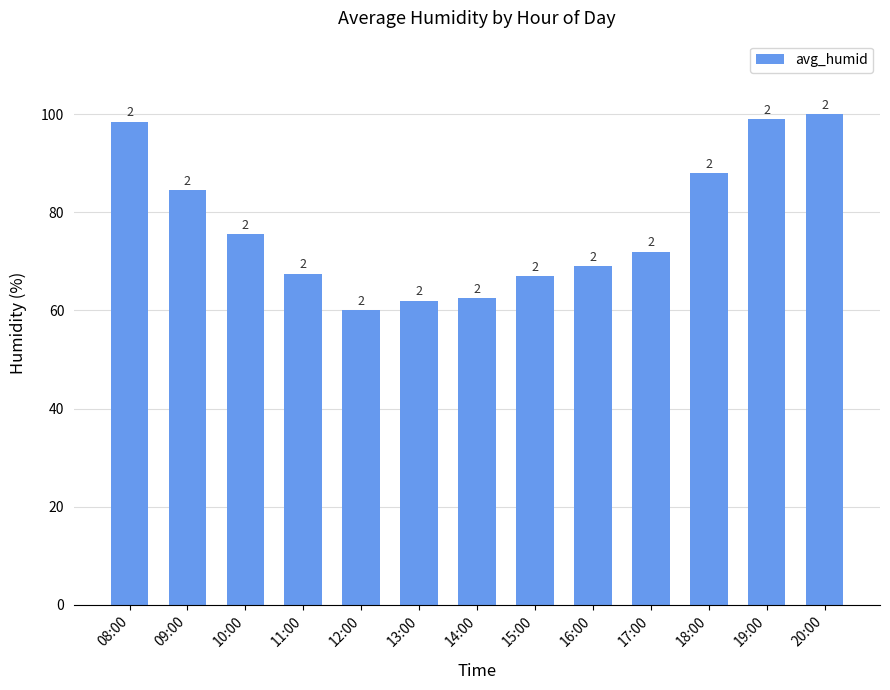

Which label corresponds to the largest value in the chart?

20:00